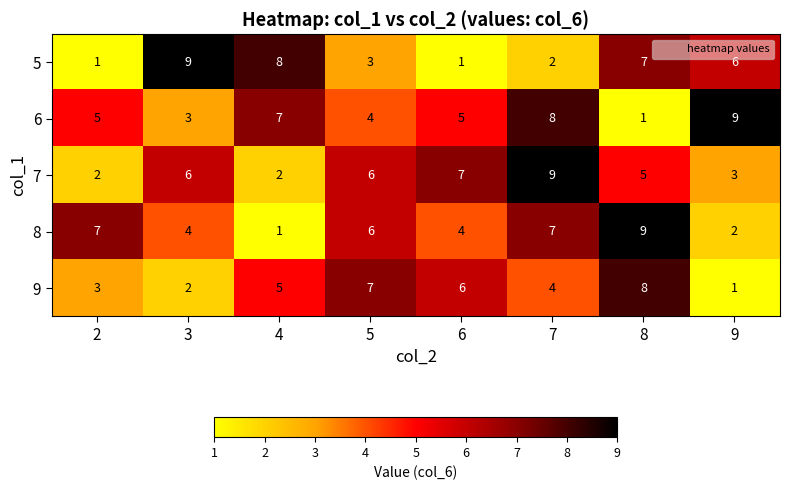

What is the difference between the second highest and minimum values in the 5 series?

7